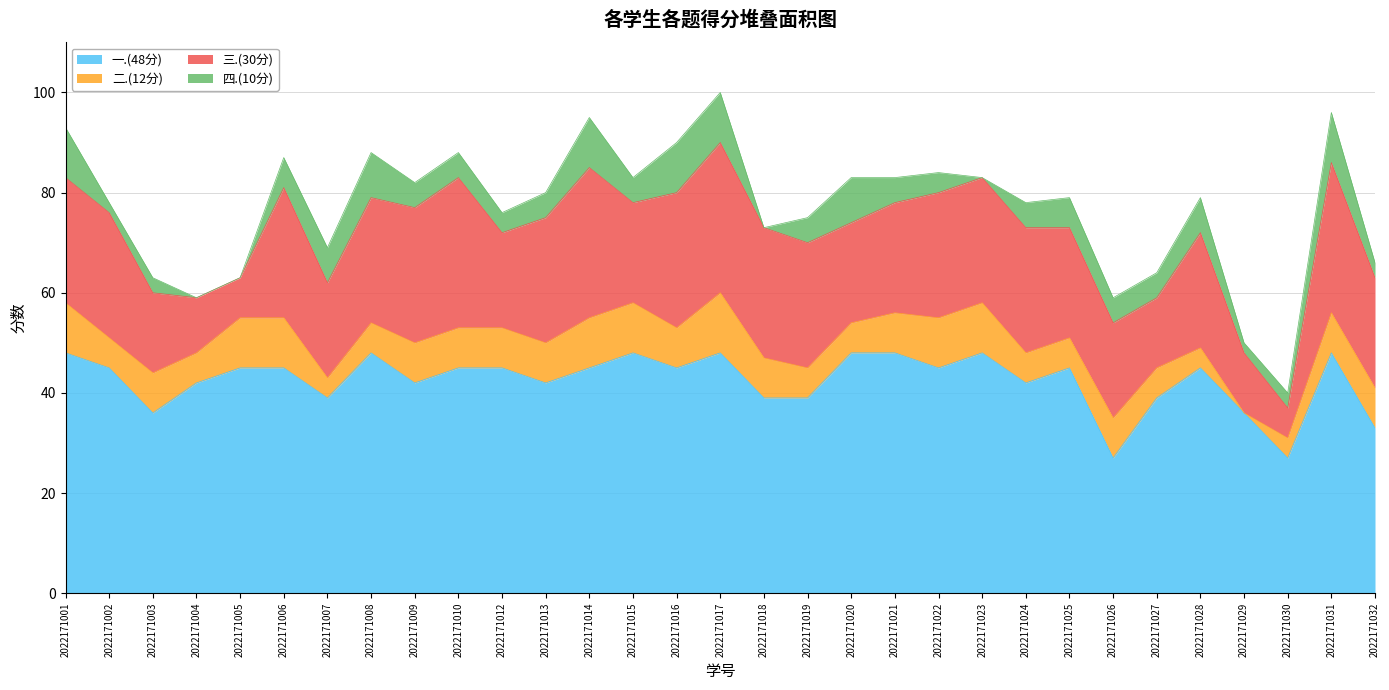

List the labels in order of 二.(12分) value, smallest first.

2022171029, 2022171007, 2022171028, 2022171030, 2022171002, 2022171004, 2022171008, 2022171019, 2022171020, 2022171024, 2022171025, 2022171027, 2022171003, 2022171009, 2022171010, 2022171012, 2022171013, 2022171016, 2022171018, 2022171021, 2022171026, 2022171031, 2022171032, 2022171001, 2022171005, 2022171006, 2022171014, 2022171015, 2022171022, 2022171023, 2022171017